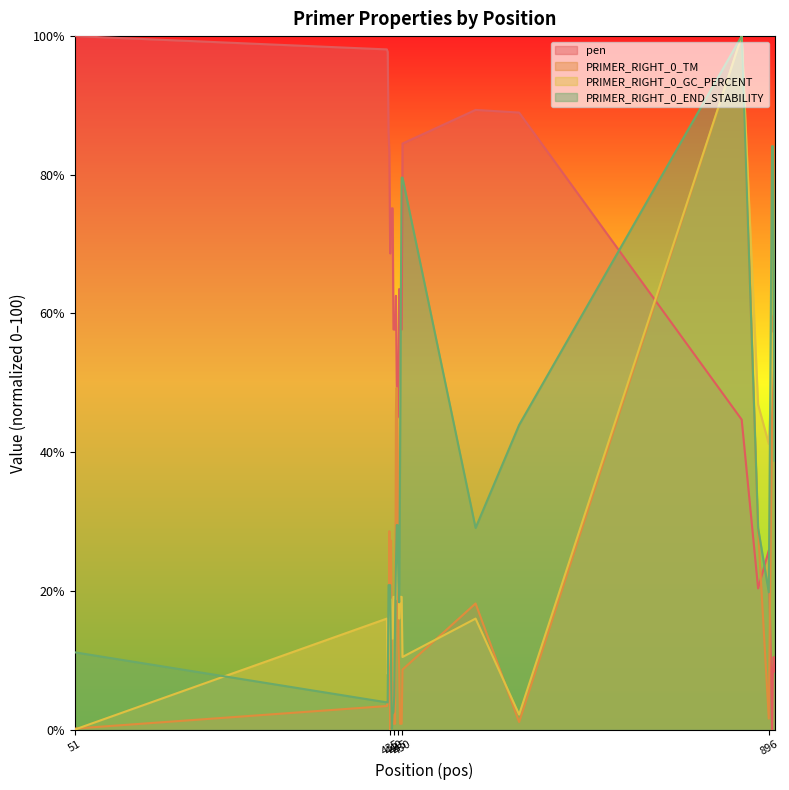

Reading left to right, list all the values displayed in this chart.

pen: 51=100.0	431=98.1	432=97.7	433=86.2	434=83.2	435=68.7	436=73.5	437=75.2	438=75.2	439=57.7	440=57.7	441=57.7	442=62.5	443=50.1	444=45.0	445=50.7	446=63.5	447=57.7	448=57.7	449=57.7	450=84.5	539=89.4	592=89.0	863=44.7	883=20.3	896=25.8	900=0.0	901=8.4	902=10.5	903=8.4
PRIMER_RIGHT_0_TM: 51=0.1	431=3.4	432=4.0	433=5.8	434=28.6	435=0.0	436=27.3	437=6.7	438=6.7	439=0.8	440=0.8	441=0.8	442=45.9	443=49.3	444=40.0	445=12.6	446=8.7	447=0.8	448=0.8	449=0.8	450=8.6	539=18.2	592=1.1	863=100.0	883=28.6	896=1.6	900=45.4	901=49.0	902=59.7	903=49.0
PRIMER_RIGHT_0_GC_PERCENT: 51=0.0	431=16.0	432=8.0	433=10.5	434=16.0	435=16.0	436=18.8	437=13.1	438=13.1	439=19.1	440=19.1	441=19.1	442=18.8	443=21.8	444=25.0	445=28.5	446=16.0	447=19.1	448=19.1	449=19.1	450=10.5	539=16.0	592=2.2	863=100.0	883=46.9	896=41.2	900=52.0	901=57.1	902=57.1	903=57.1
PRIMER_RIGHT_0_END_STABILITY: 51=11.1	431=3.9	432=3.9	433=20.8	434=20.8	435=20.8	436=10.3	437=0.0	438=2.5	439=2.5	440=4.9	441=15.1	442=23.3	443=29.5	444=29.5	445=21.4	446=18.4	447=38.1	448=62.3	449=79.6	450=79.6	539=29.1	592=43.9	863=100.0	883=29.1	896=19.8	900=84.1	901=84.1	902=66.8	903=38.8